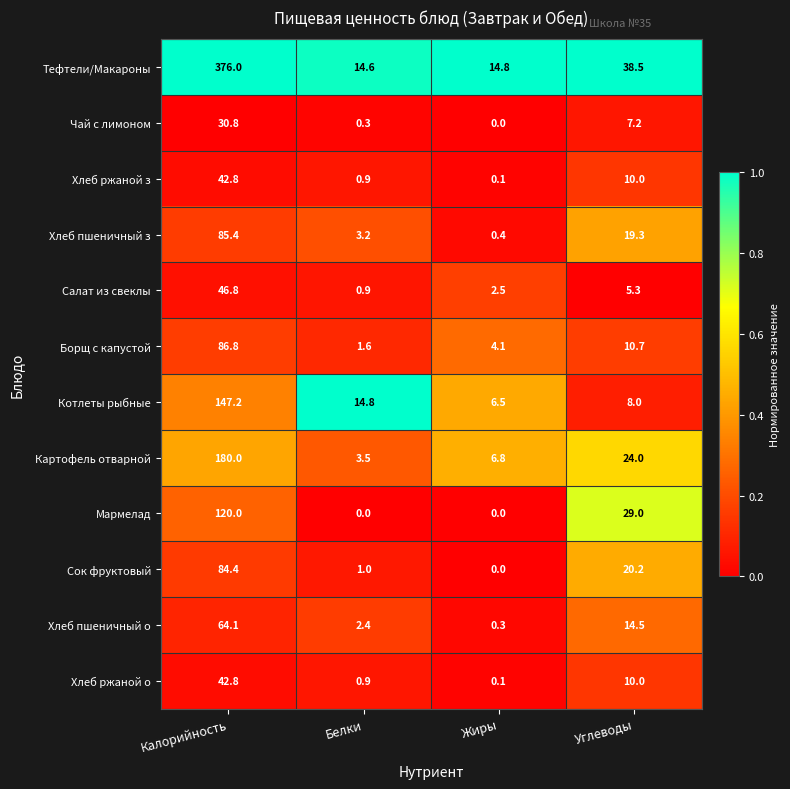

What is the approximate value of Салат из свеклы at Жиры?

2.5